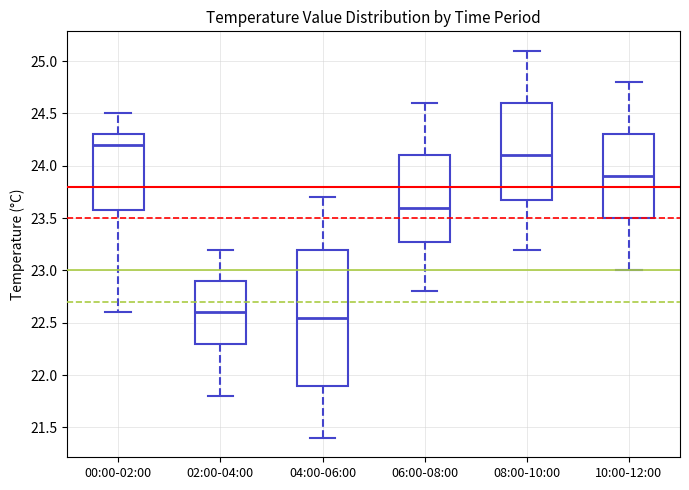

Where does the upper whisker of the box for 06:00-08:00 end on the y-axis? The values are not printed on the chart, so give them approximately, as read against the axis.

24.60